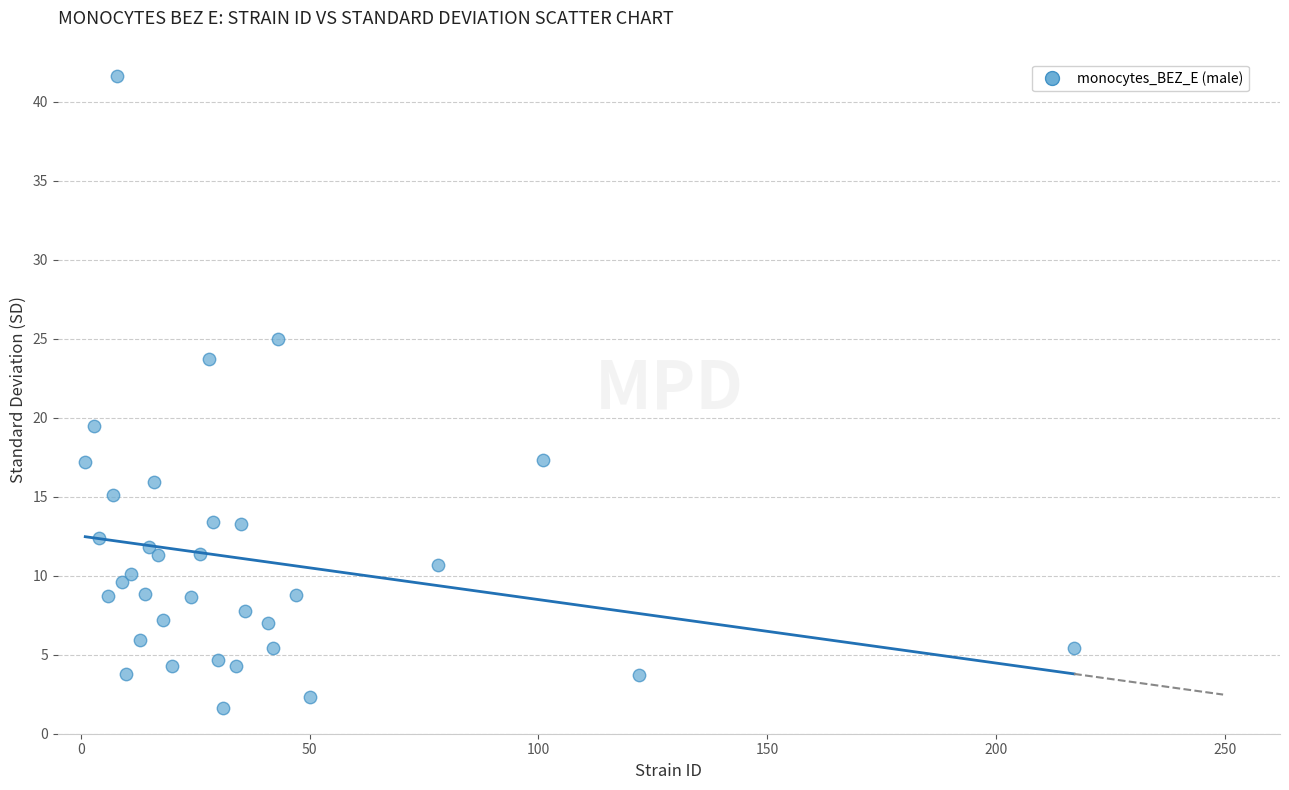

What Y value in the scatter plot is closest to 21?

19.5